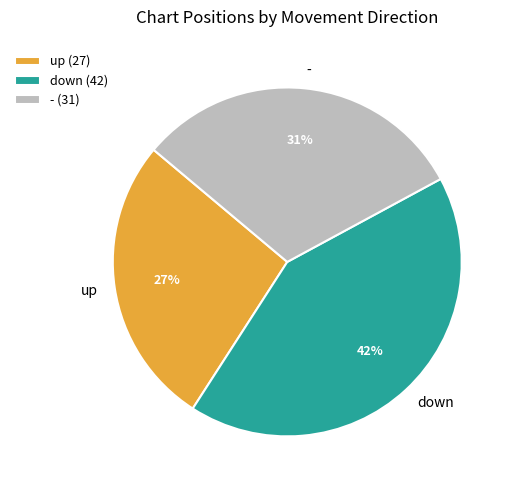

To the nearest percent, what portion does - represent?

31%